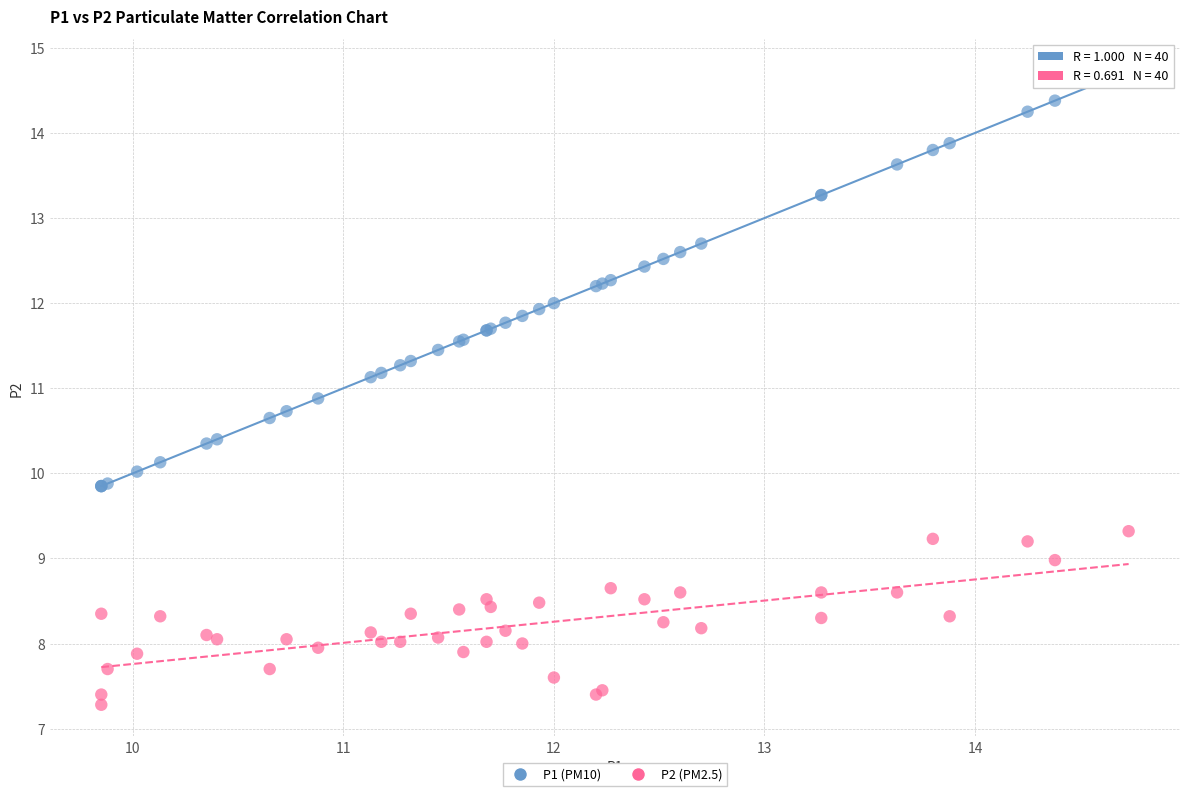

Which series reaches the maximum Y coordinate?

P1 (PM10)